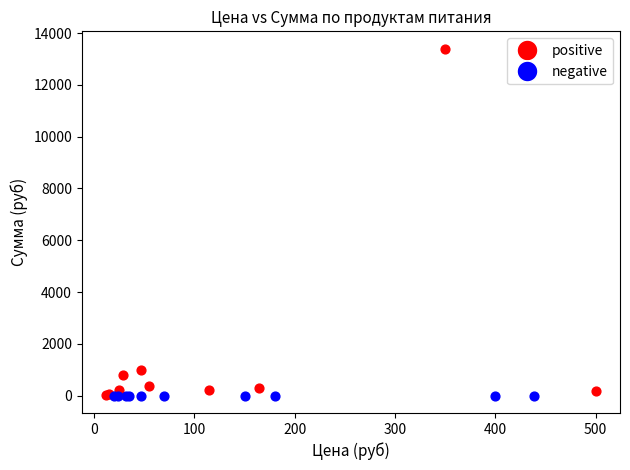

Which series contains the highest Y value?

positive